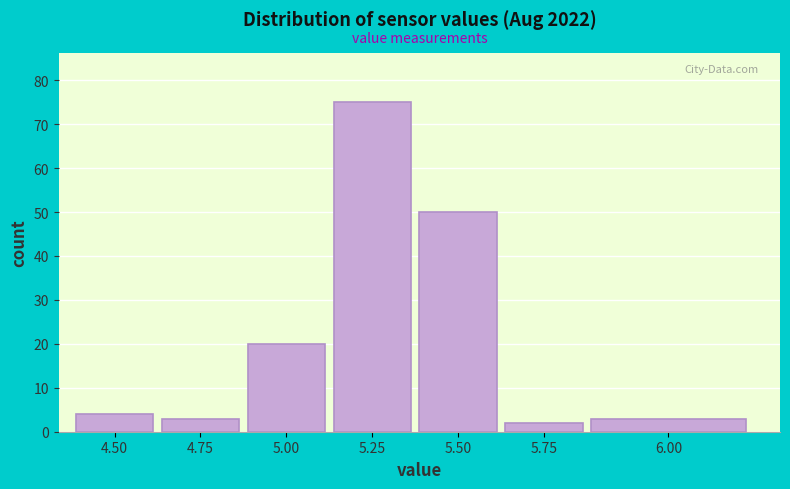

Reading right to left, list all the values displayed in this chart.

3	2	50	75	20	3	4